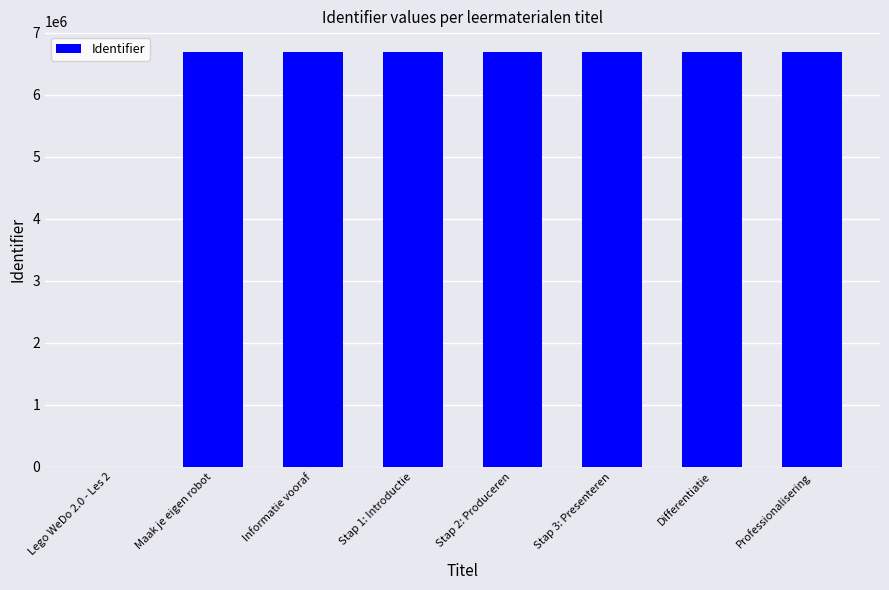

What is the maximum value shown in the chart?

6690386